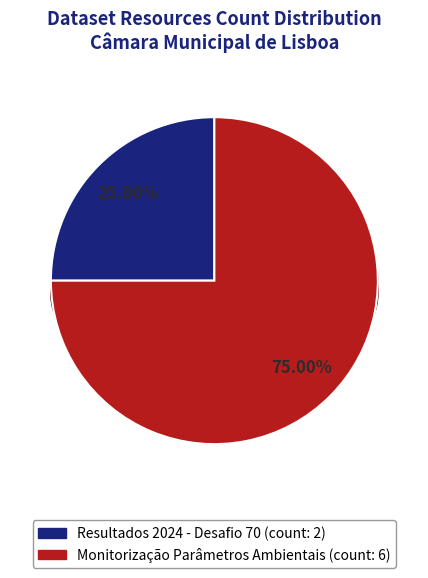

The 60650d01454ae302aa839968 slice represents 87% of the pie. True or false?

False